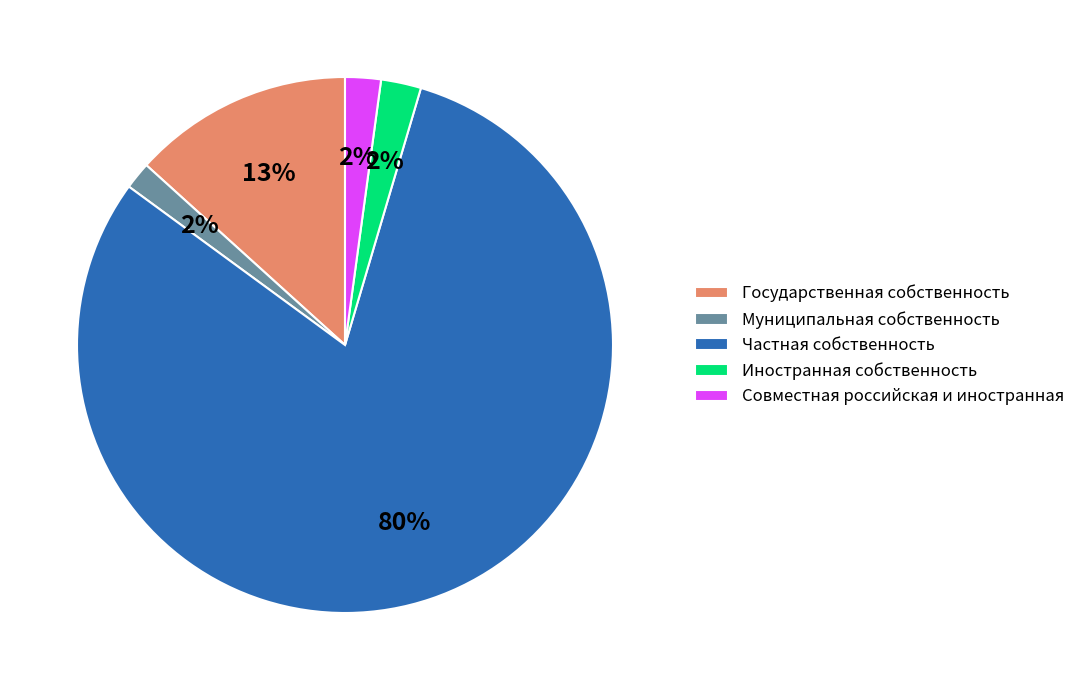

Combined, do Совместная российская и иностранная and Иностранная собственность account for over 50%?

No